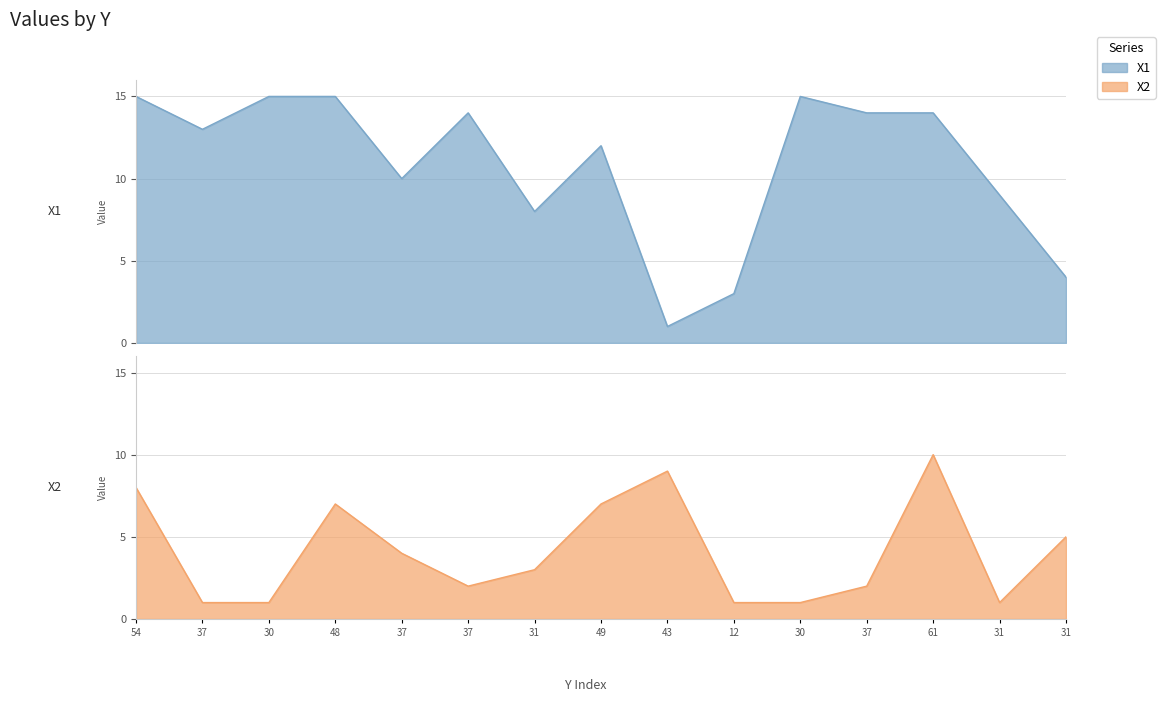

Which series has the largest total across all categories?

X1